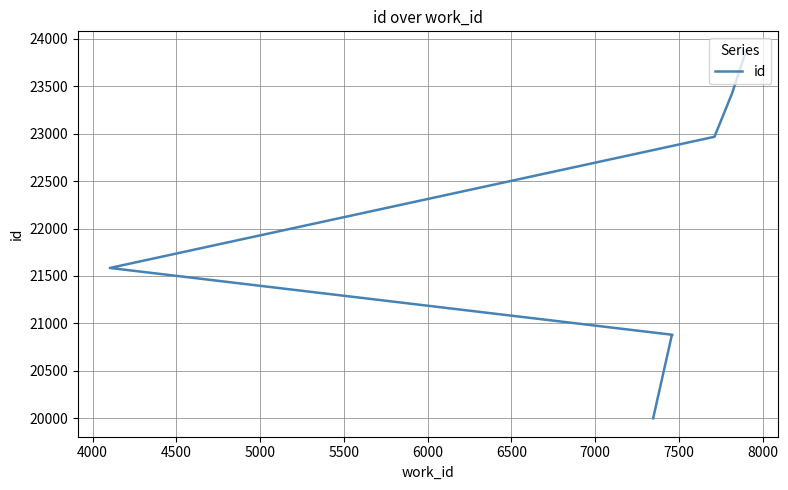

How many data points are above 20879?

4